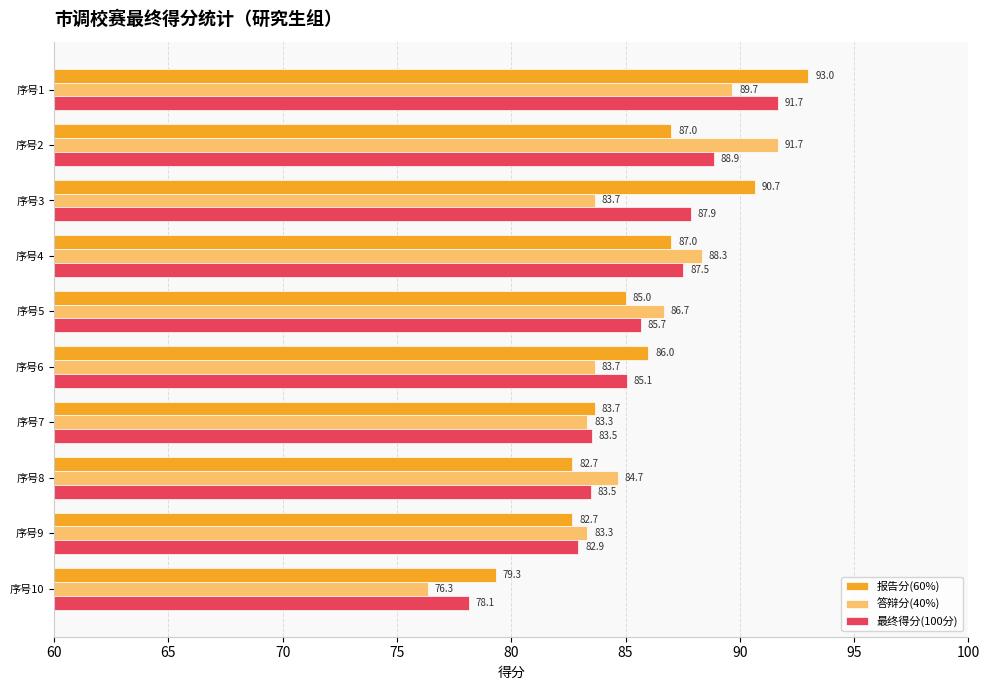

At which label is 报告分(60%) closest to 86?

序号6